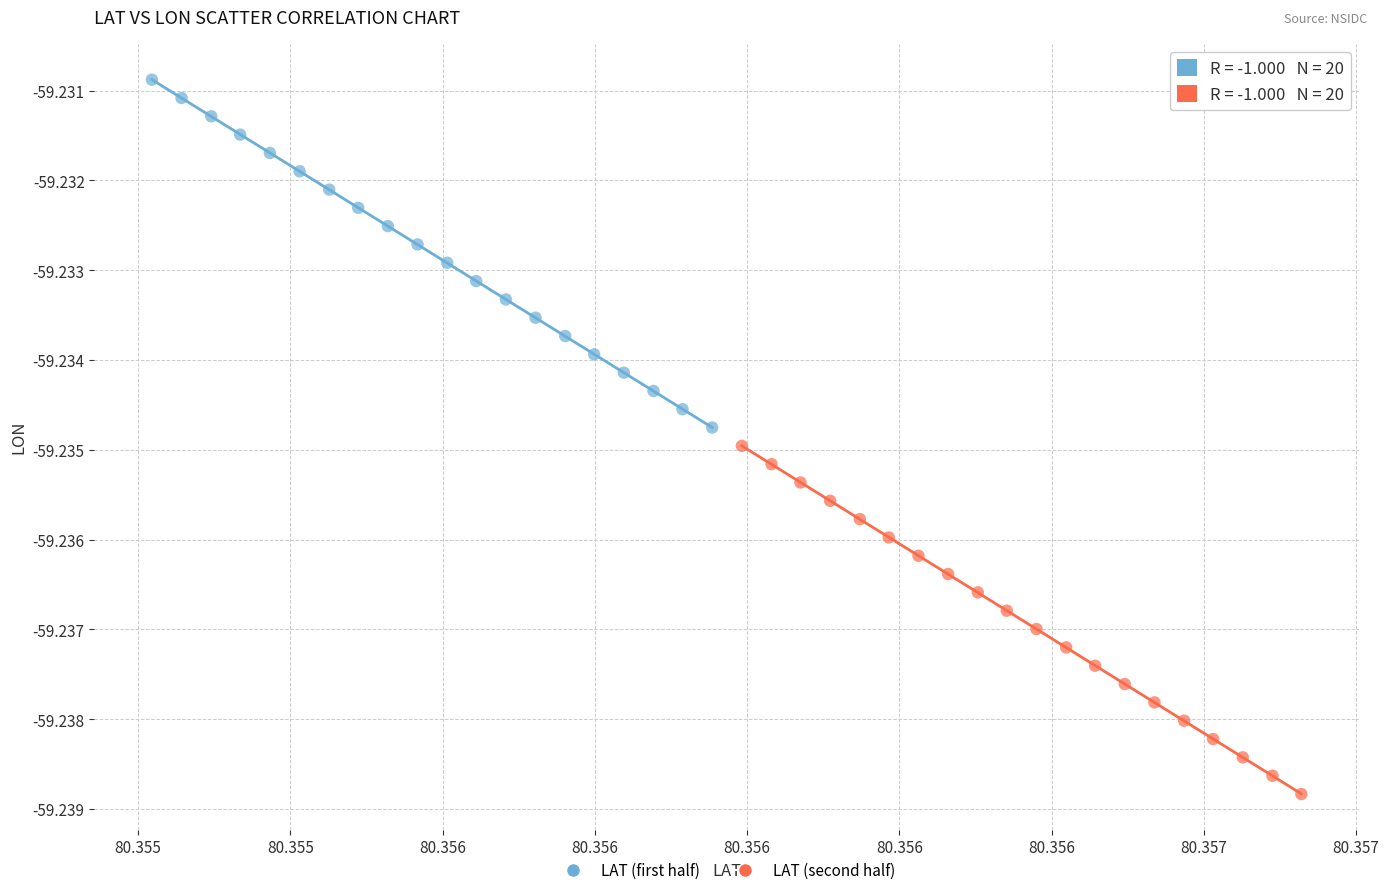

Which series contains the highest Y value?

LAT (first half)